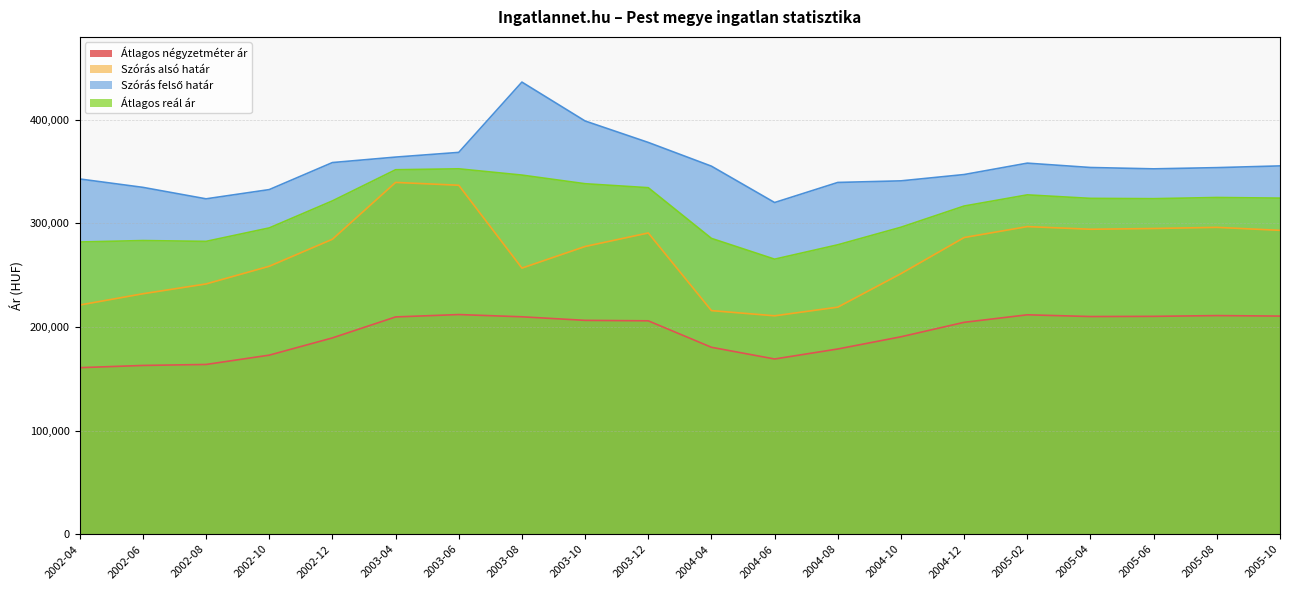

Count the number of categories in the chart.

20